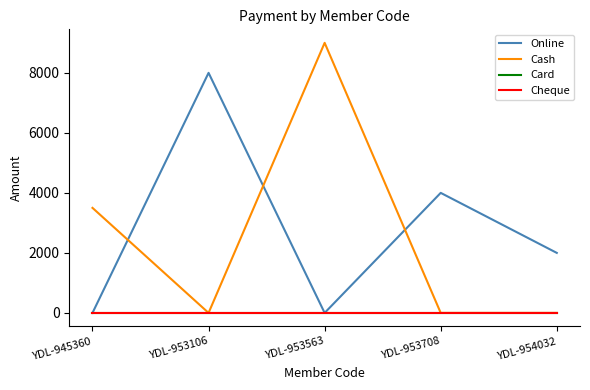

Where is the first local maximum for Online?

YDL-953106